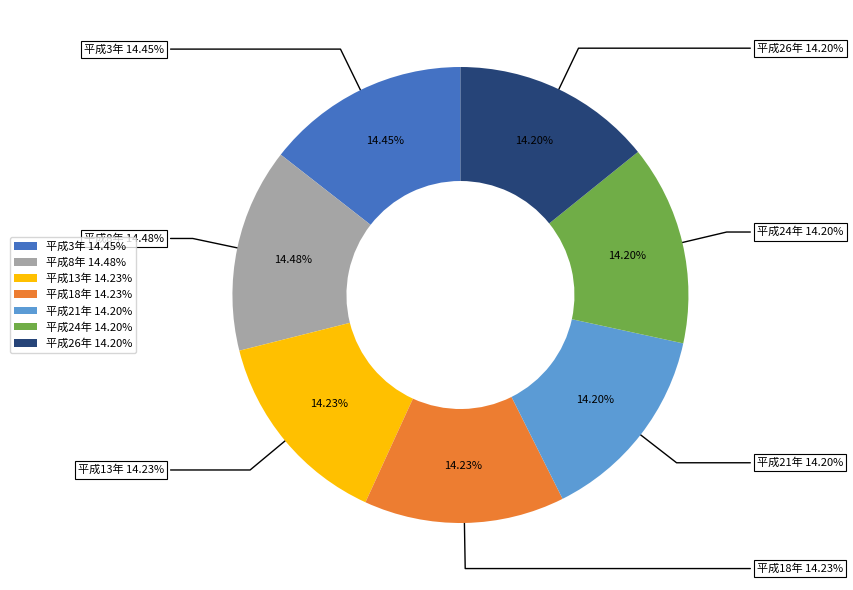

Combined, what portion of the pie is 平成3年 and 平成26年?

28.7%